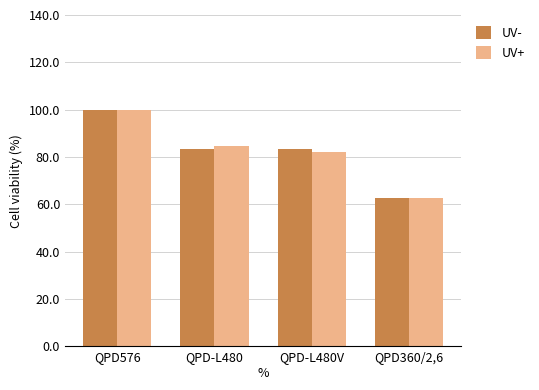

Count the number of data series in this chart.

2